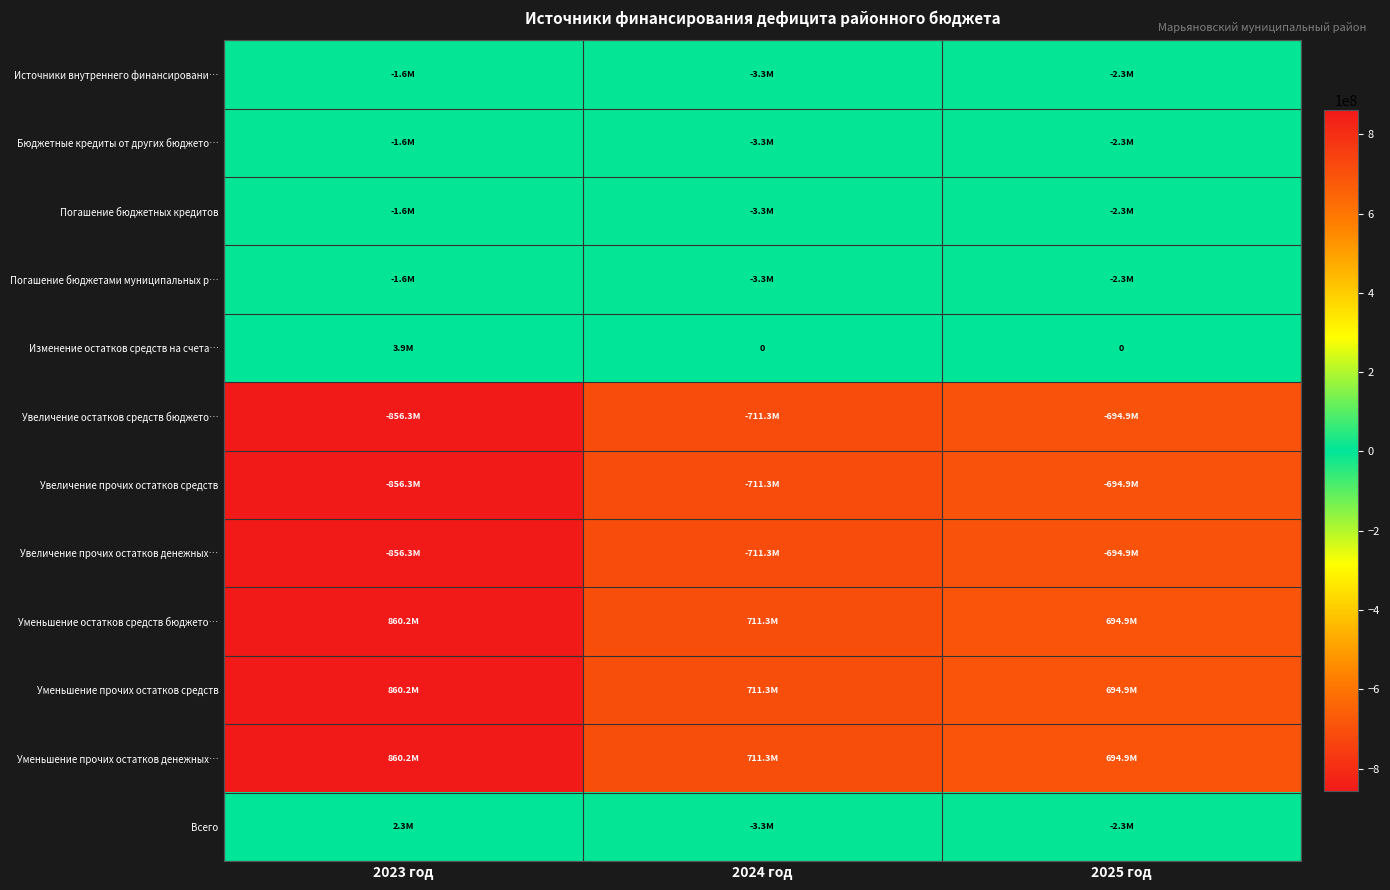

What is the total value across all series at 2023 год?

11680876.2